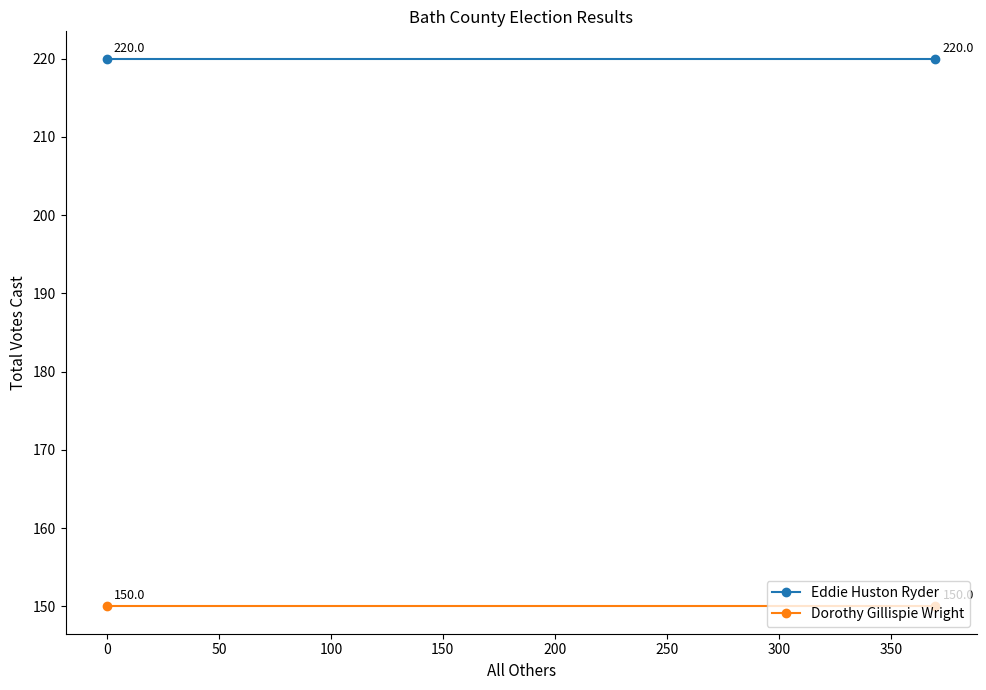

At how many categories does at least one series exceed 211?

2